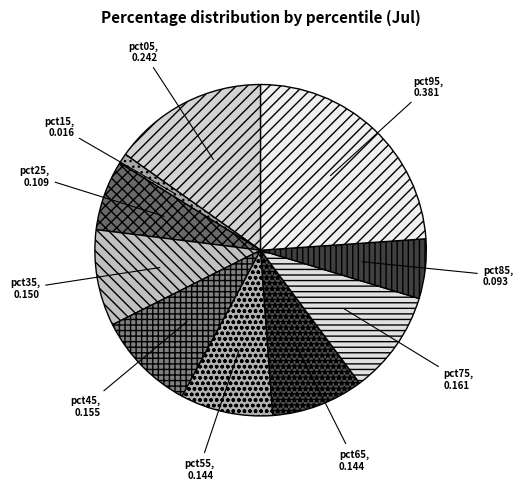

Does pct45 represent more than half of the total?

No